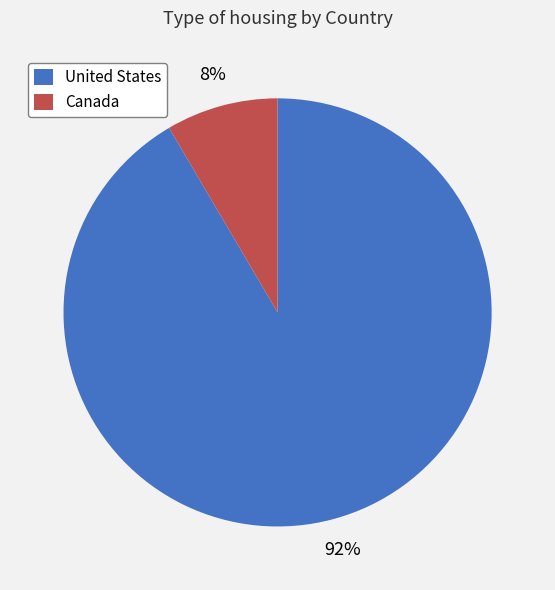

Which has a higher value, United States or Canada?

United States